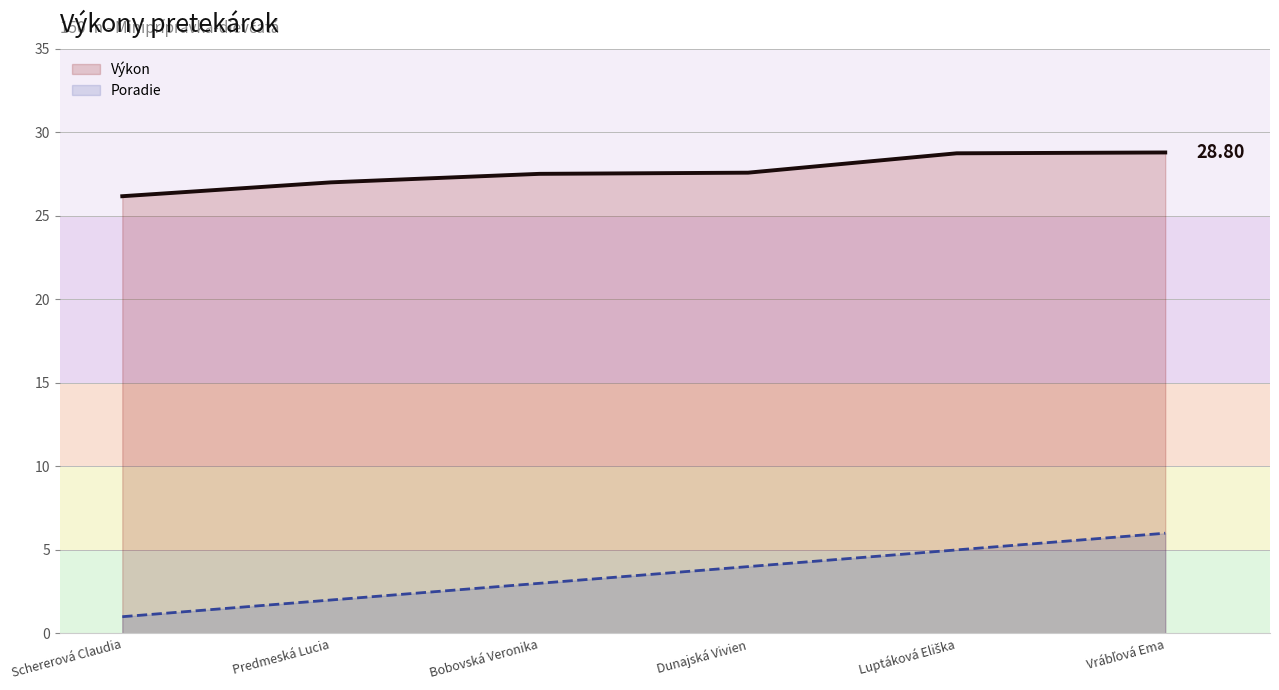

What is the difference between the highest and lowest values at Vrábľová Ema?

22.8